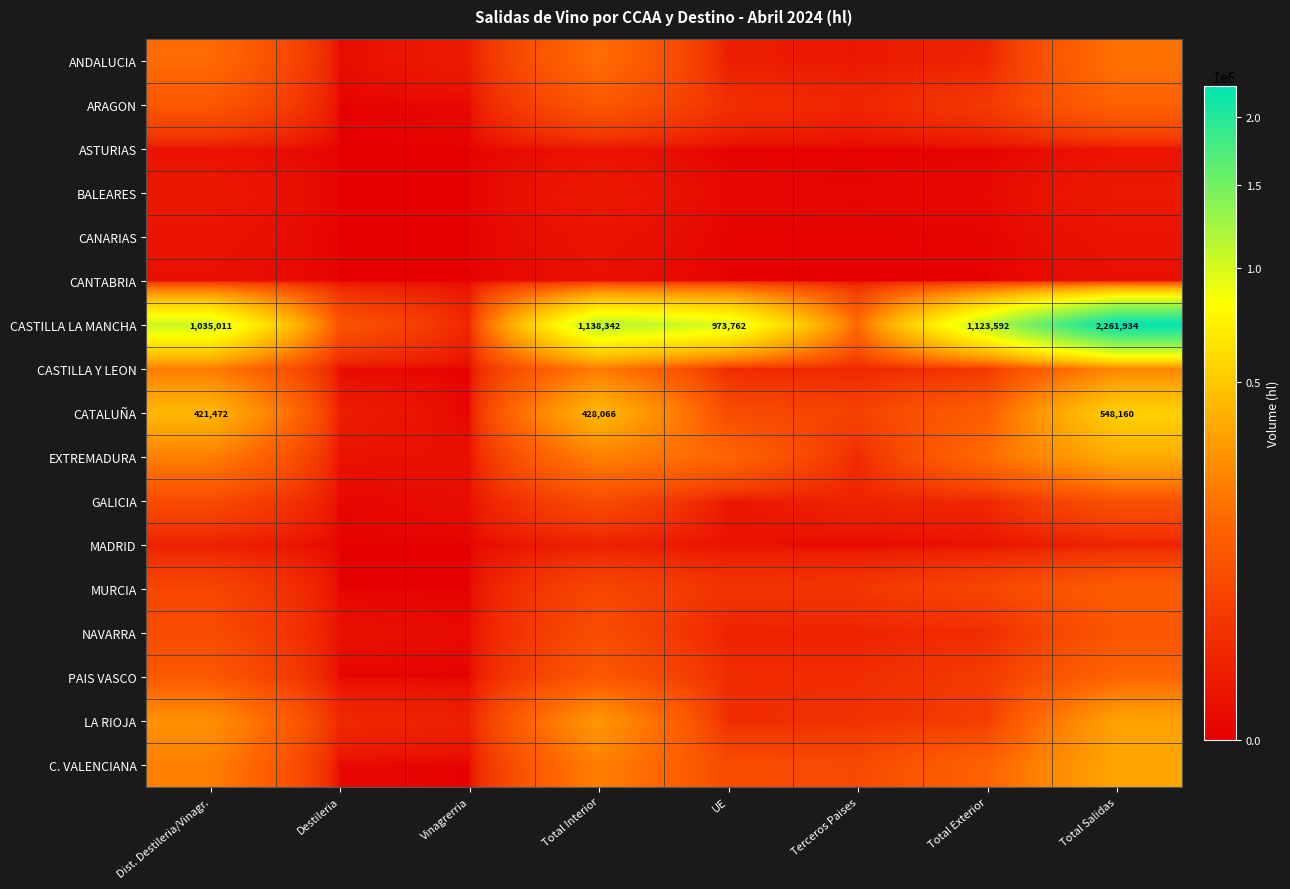

What is the spread (max minus min) of values at Total Salidas?

2260331